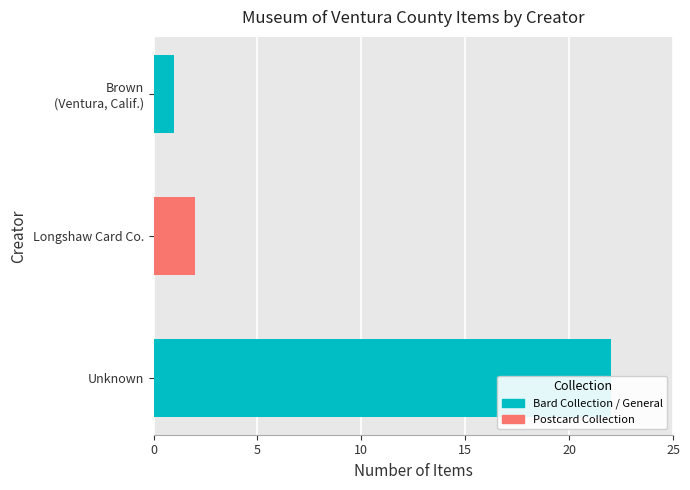

How many bars are there in total?

3